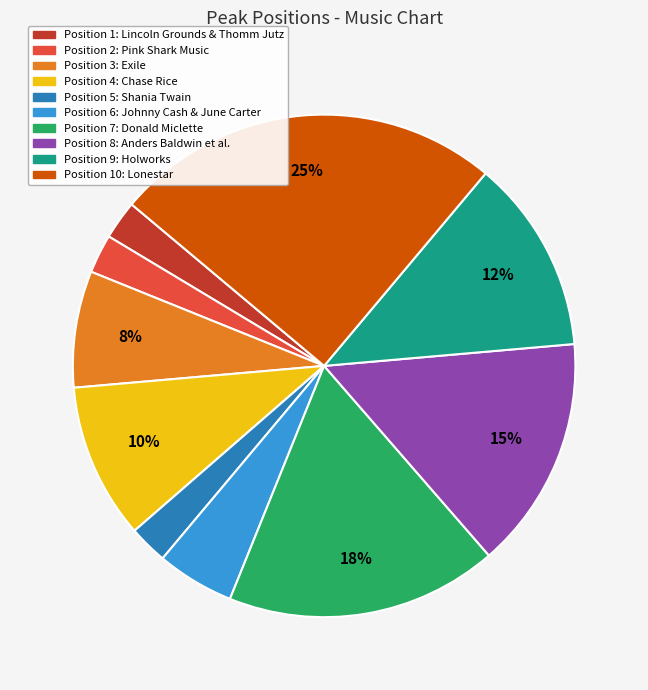

Is there a majority slice in this chart?

No